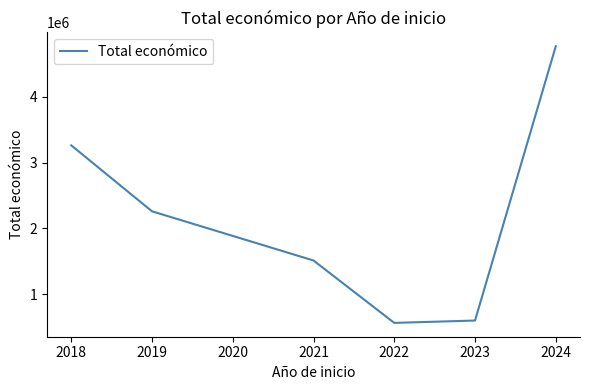

What is the change in value from 2018 to 2021?

-1750538